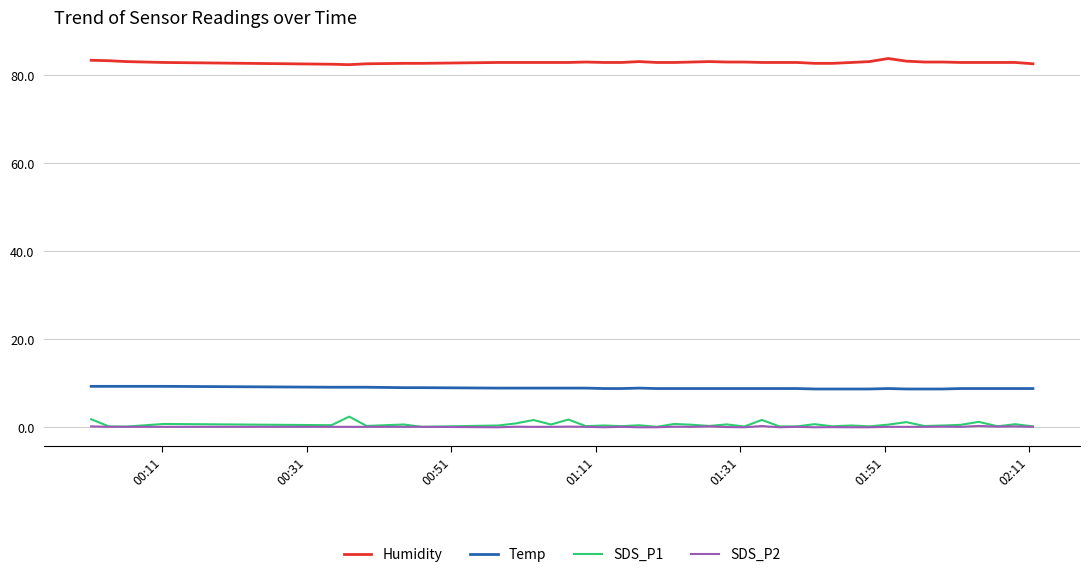

What is the greatest value displayed?

83.8